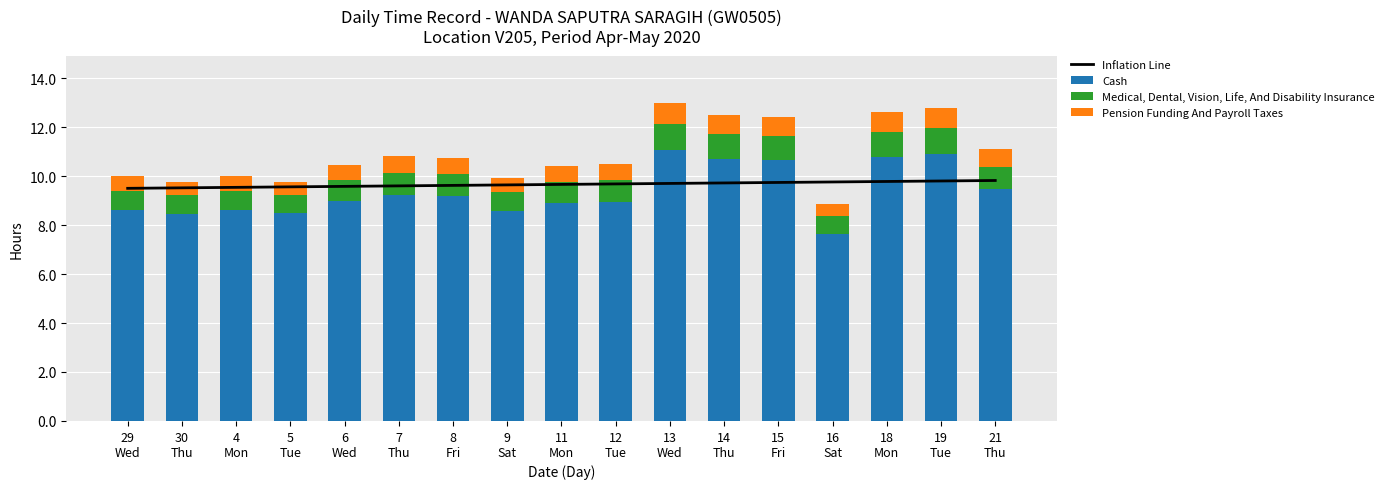

What is the value of the Inflation Line bar at the 7th from the left?

9.6